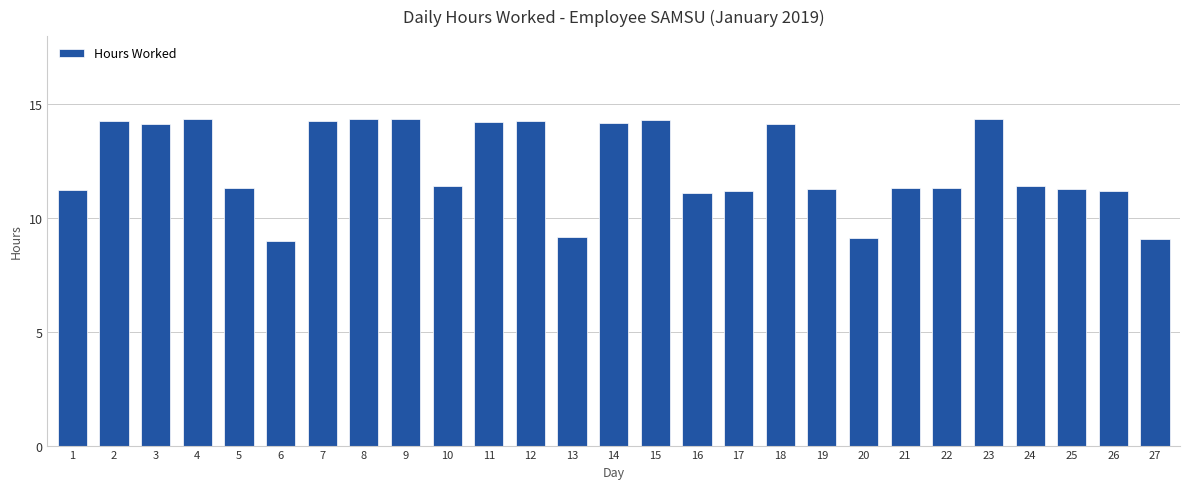

Between 9 and 21, which is larger?

9